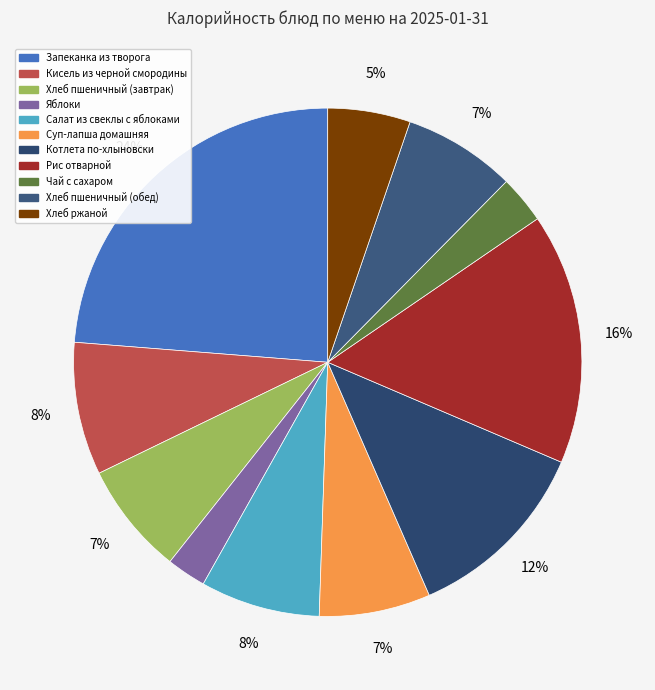

Which slice is the smallest?

Яблоки